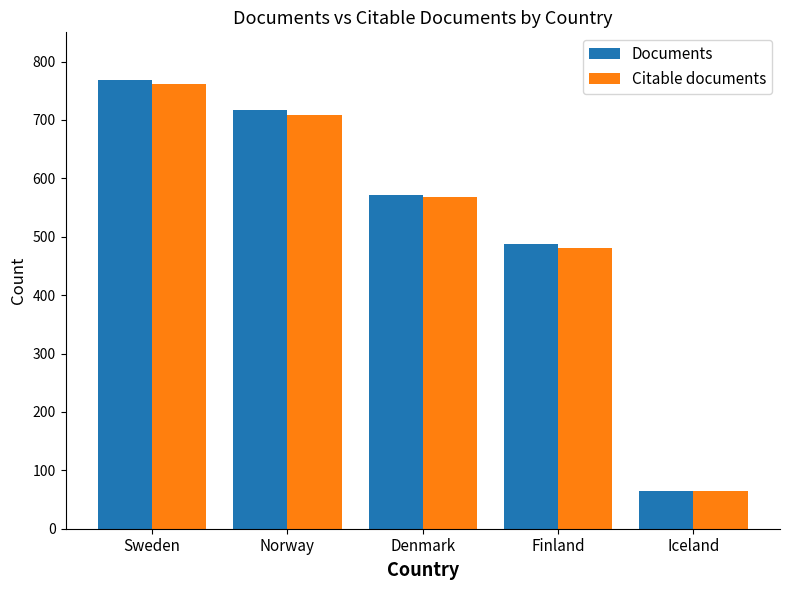

What is the label of the 5th bar from the left?

Iceland